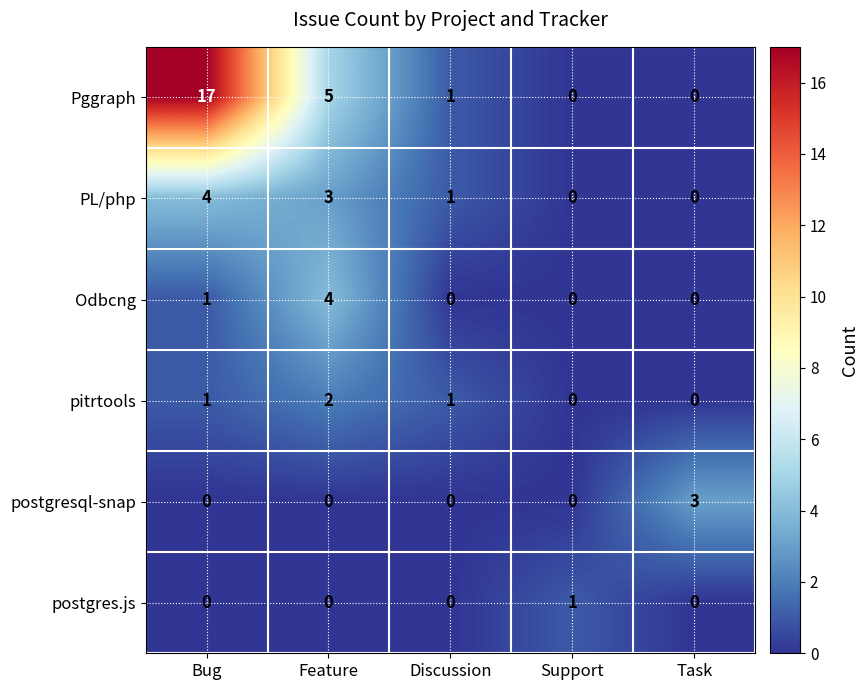

Count the number of data series in this chart.

6